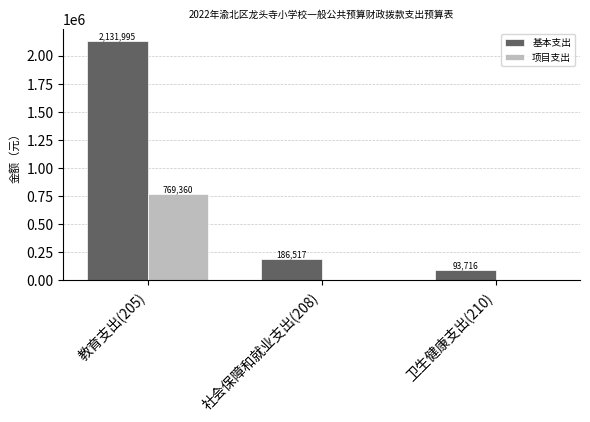

At which category is the sum across all series the highest?

教育支出(205)